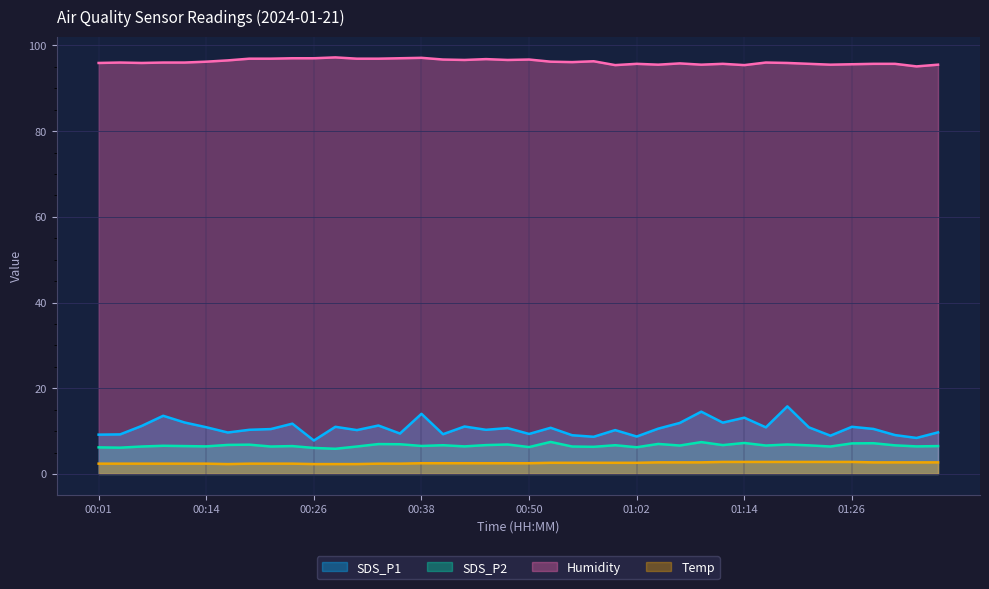

Which has a higher value, 00:21 or 01:12?

01:12